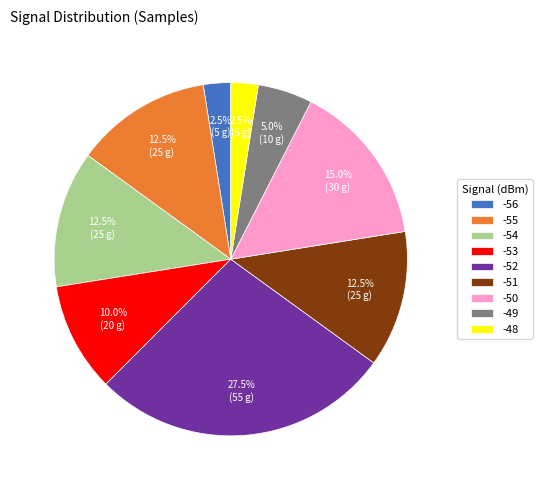

Between -53 and -48, which is larger?

-53